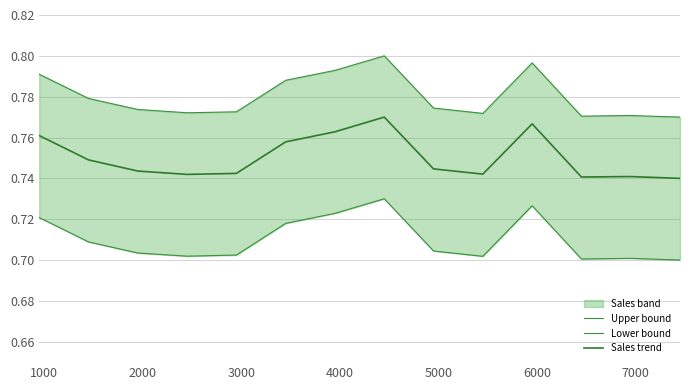

Rank the series by their average value, from highest to lowest.

Upper bound, Sales trend, Lower bound